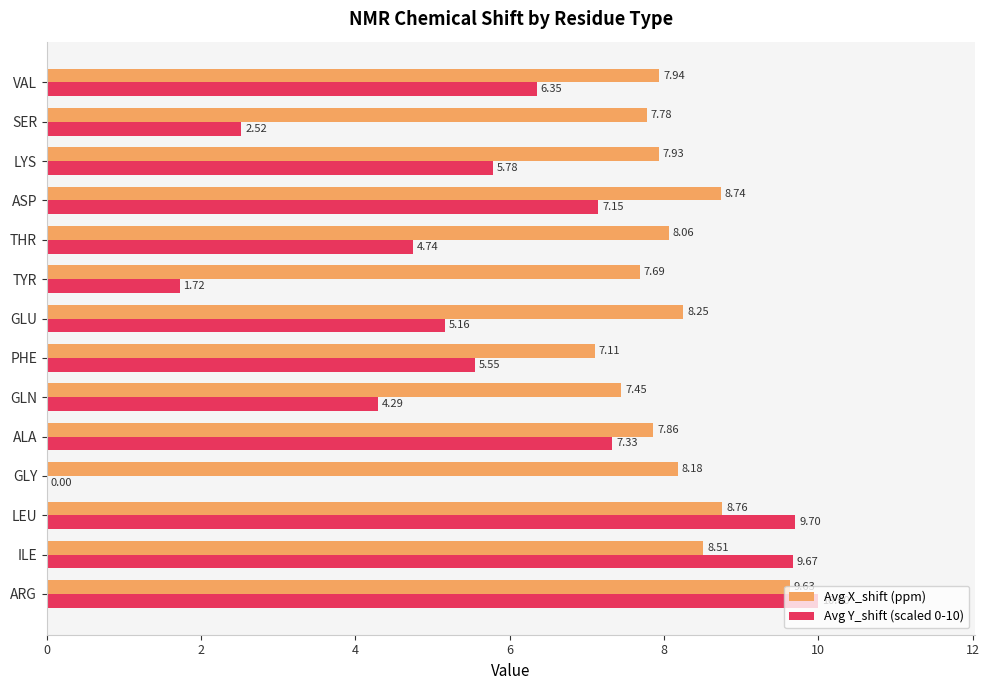

Which series has the largest total across all categories?

Avg X_shift (ppm)